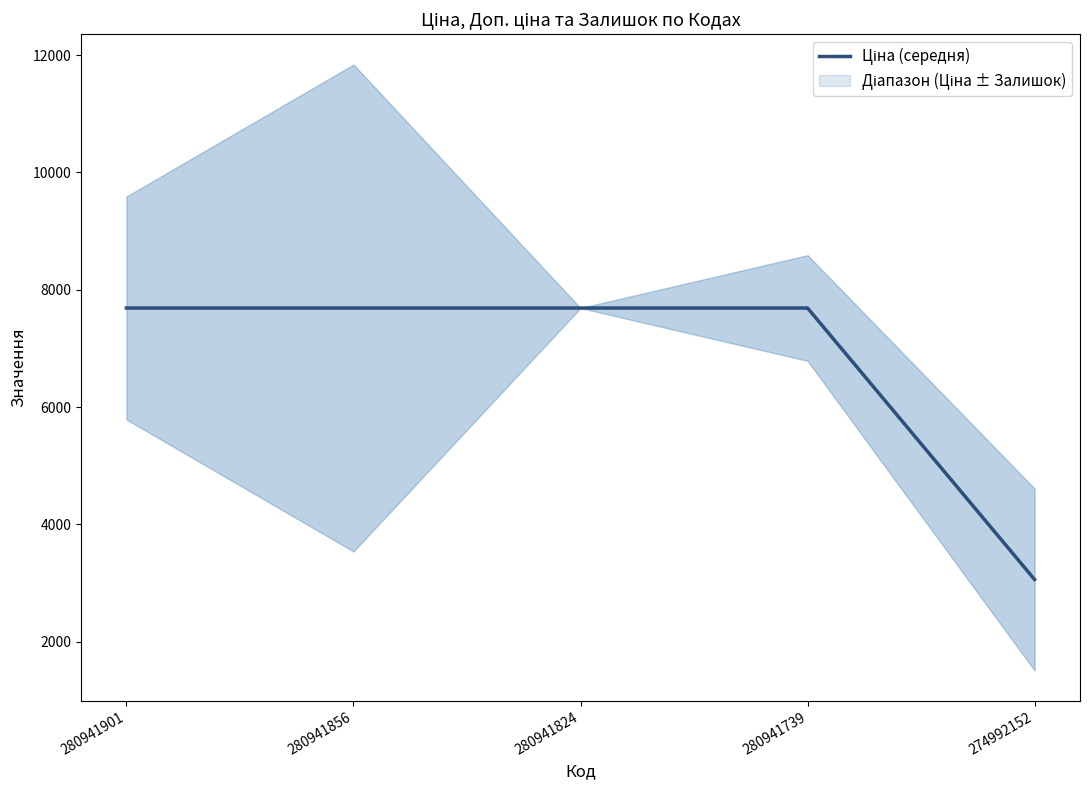

Reading left to right, transcribe all the data shown in this chart.

280941901=7688.0	280941856=7688.0	280941824=7688.0	280941739=7688.0	274992152=3059.8